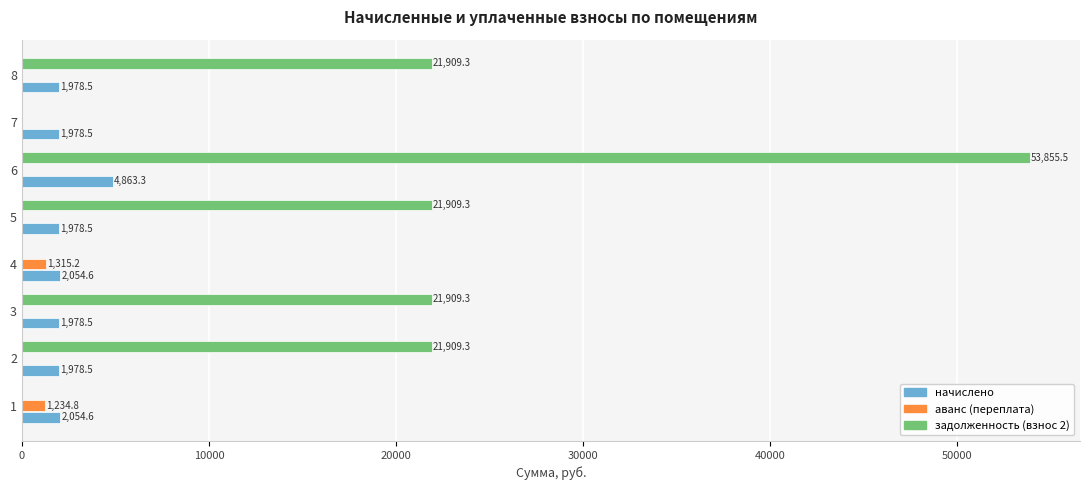

Which series has the largest total across all categories?

задолженность (взнос 2)